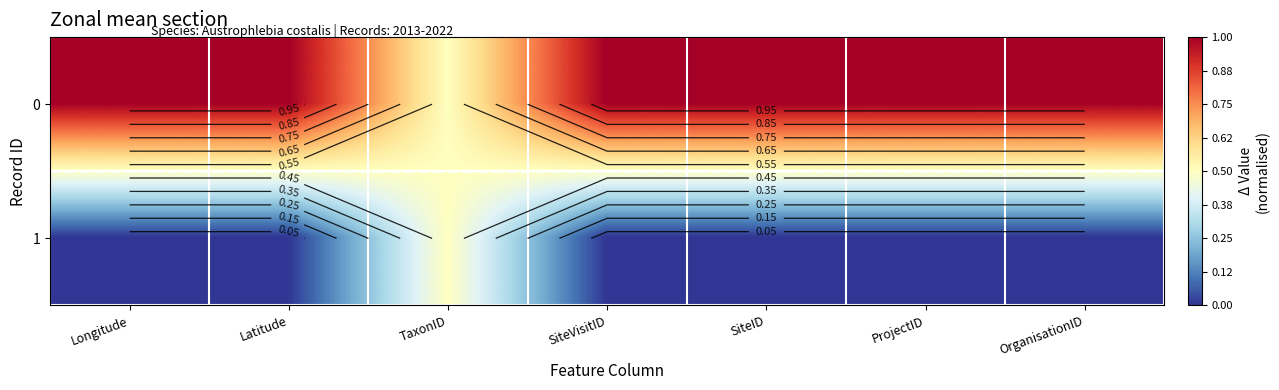

List the series in order of their peak value, lowest first.

1, 0